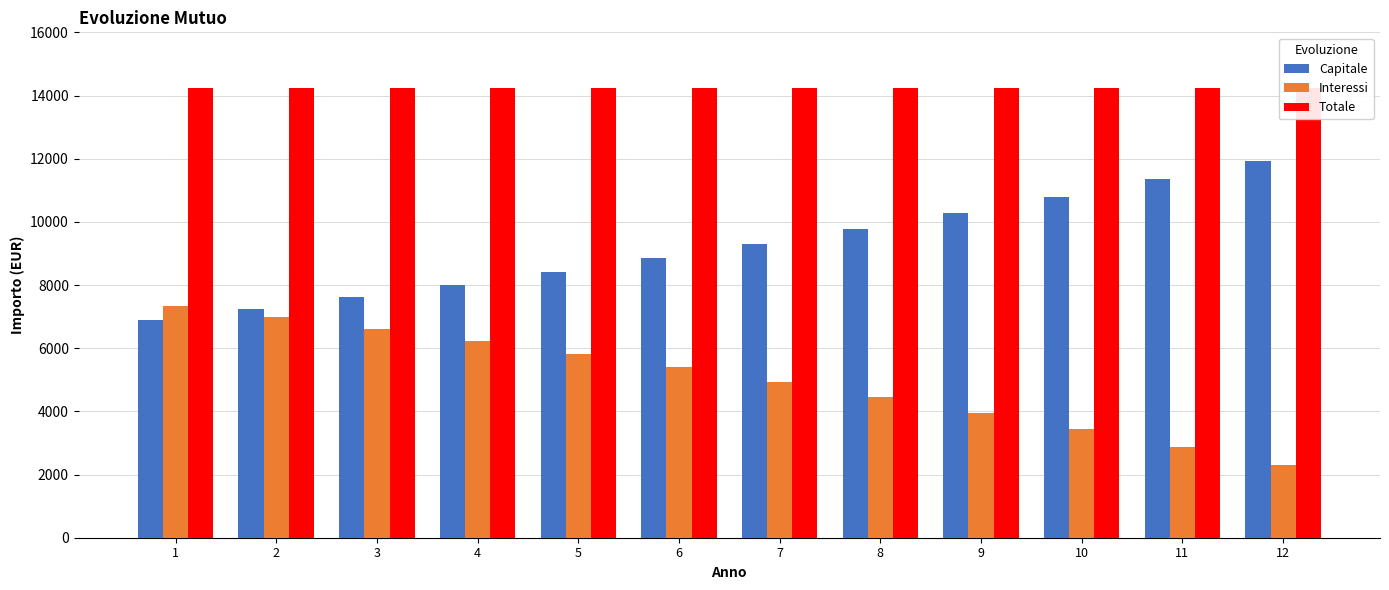

What is the average value of the Capitale series?

9201.8